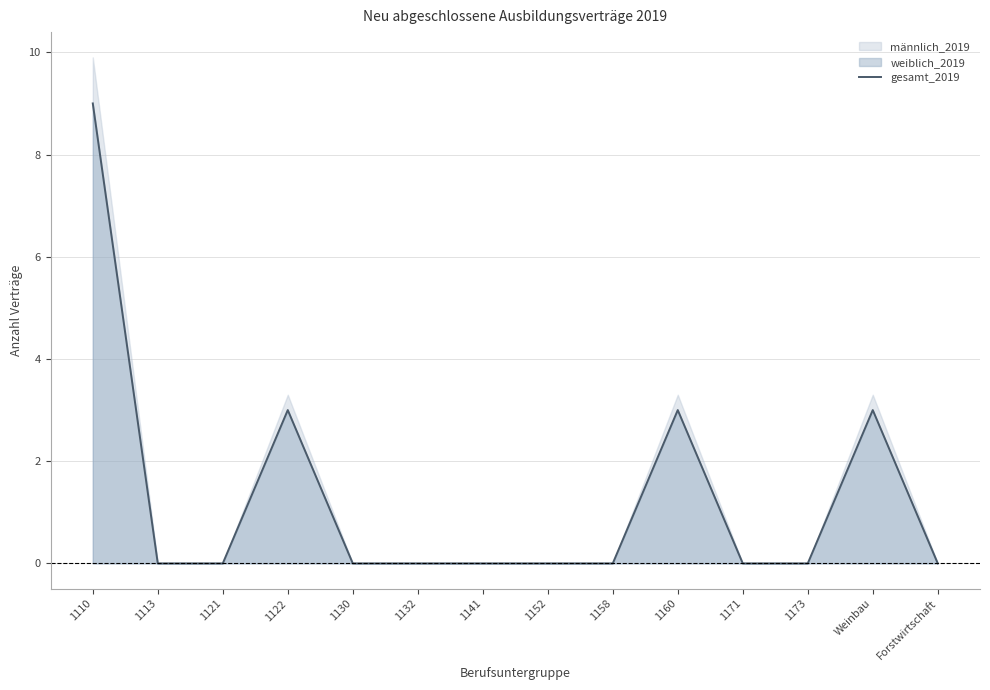

How many lines are shown in the chart?

1